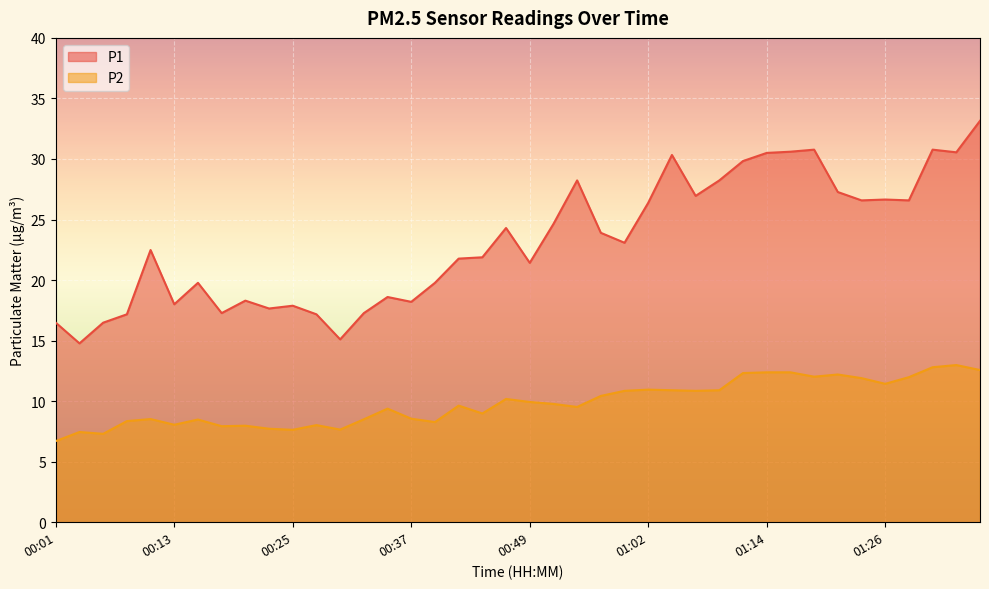

Which has a higher value, 00:08 or 01:02?

01:02